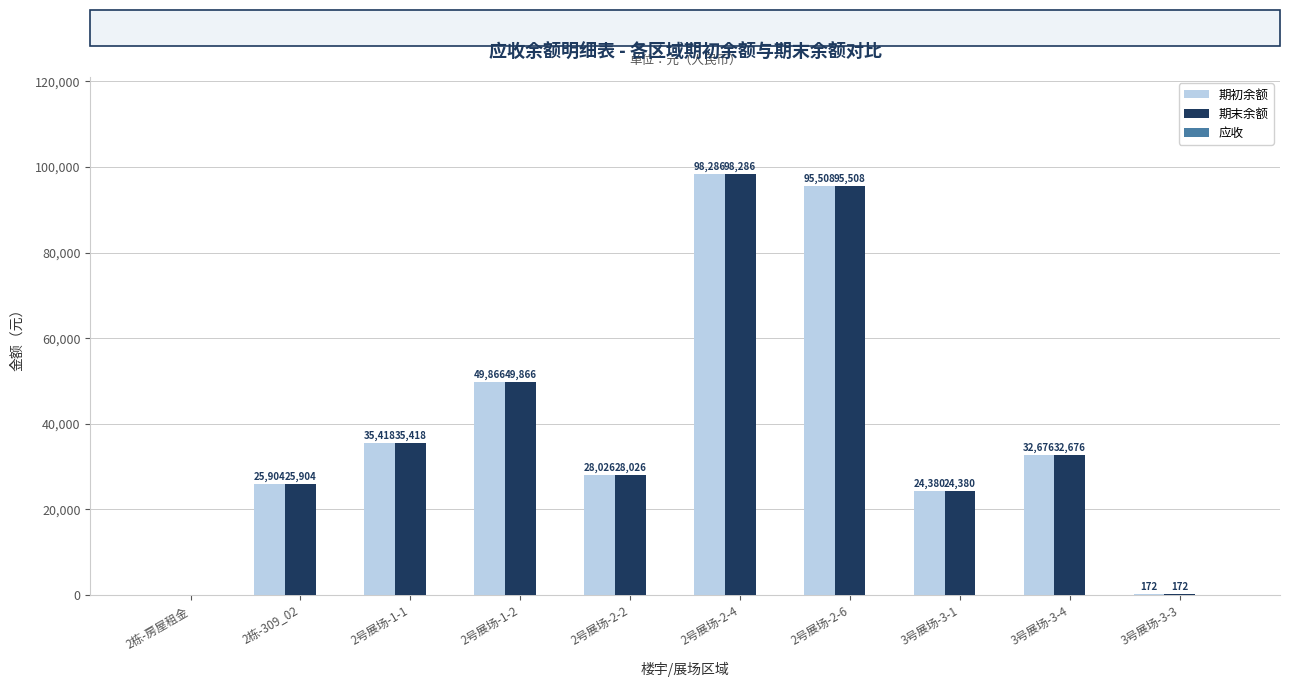

What is the approximate value of 期末余额 at 2栋-309_02?

25903.8